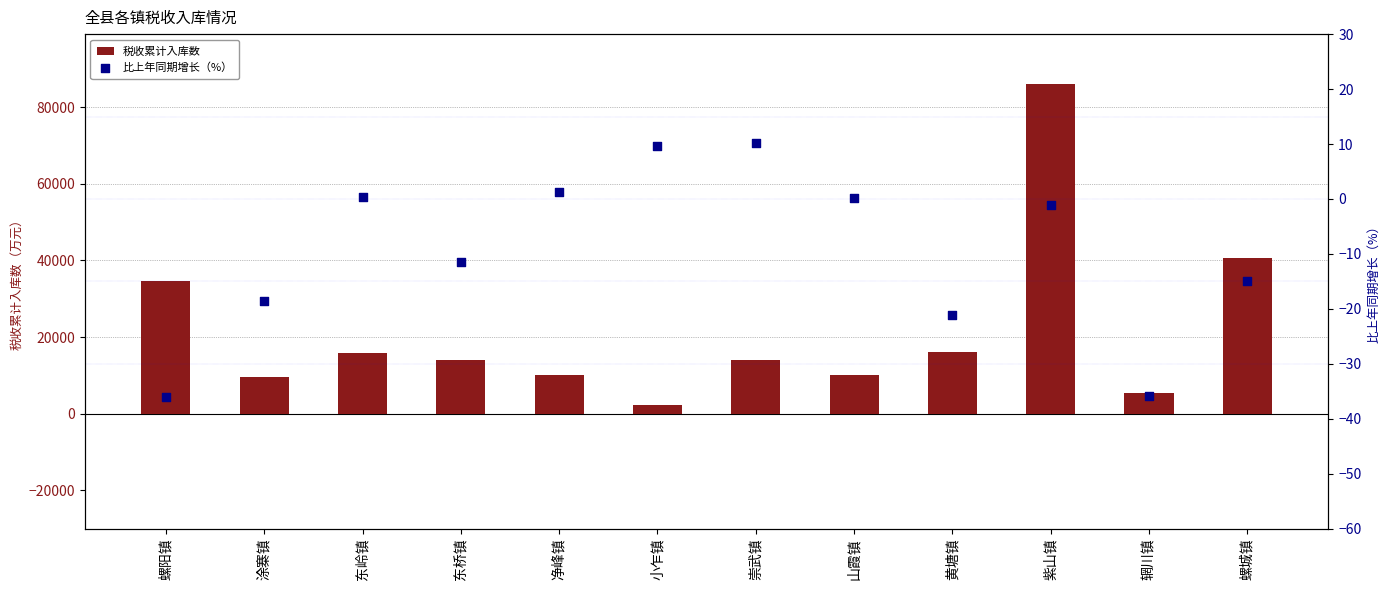

Which series reaches the minimum Y coordinate?

比上年同期增长（%）